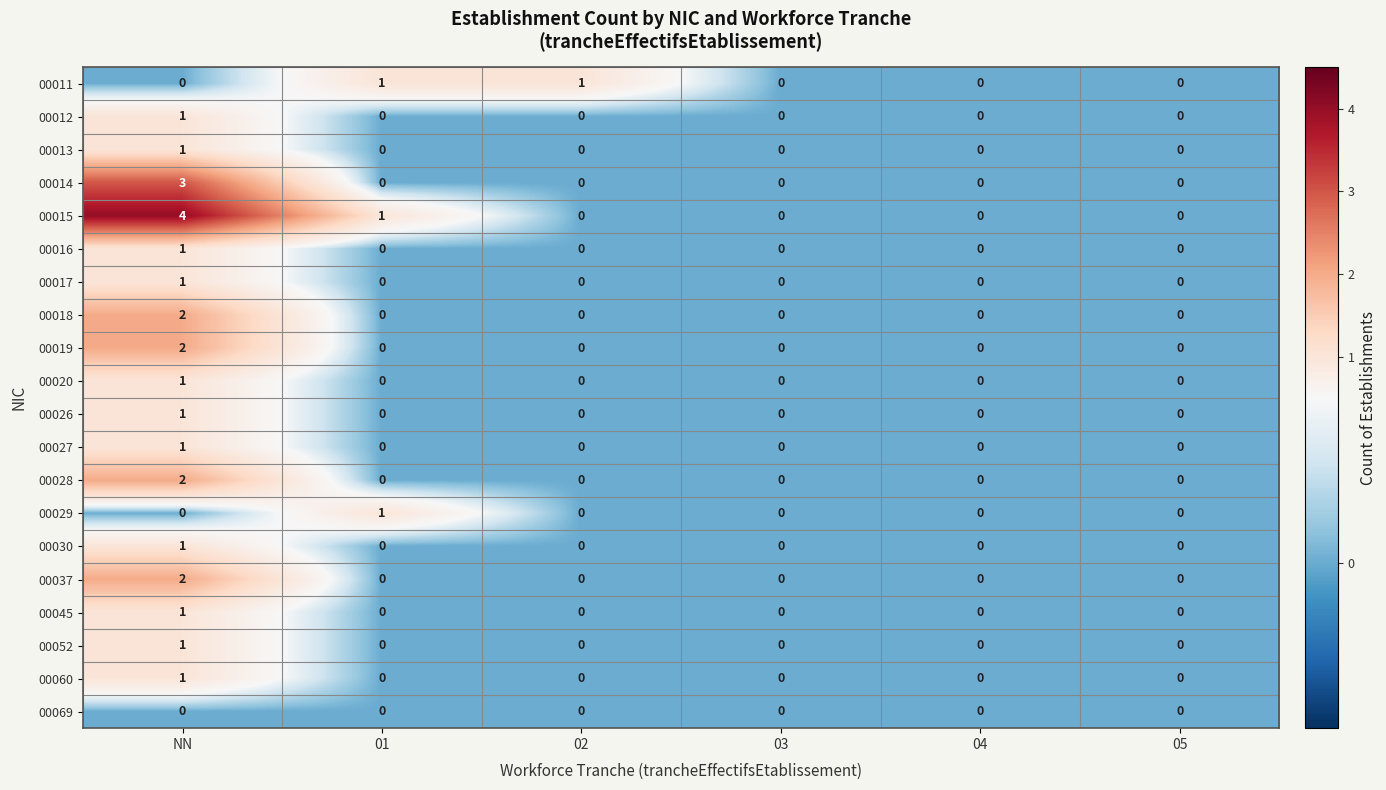

What is the difference between the maximum and second lowest values in the 00014 series?

3